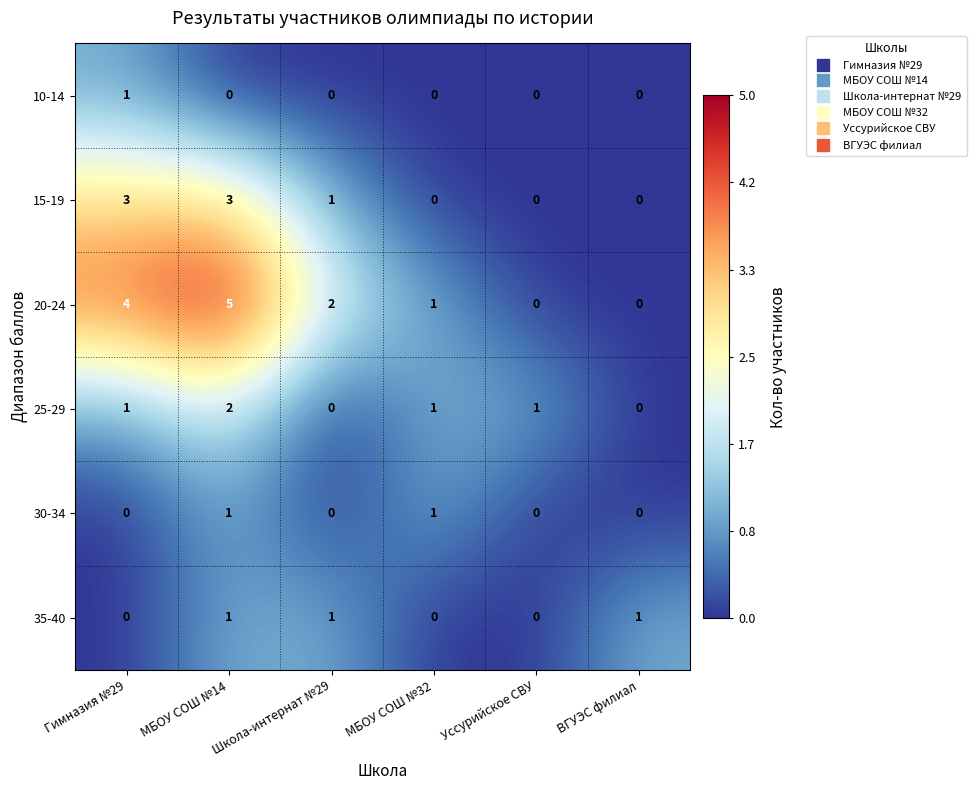

At which category is the sum across all series the highest?

МБОУ СОШ №14